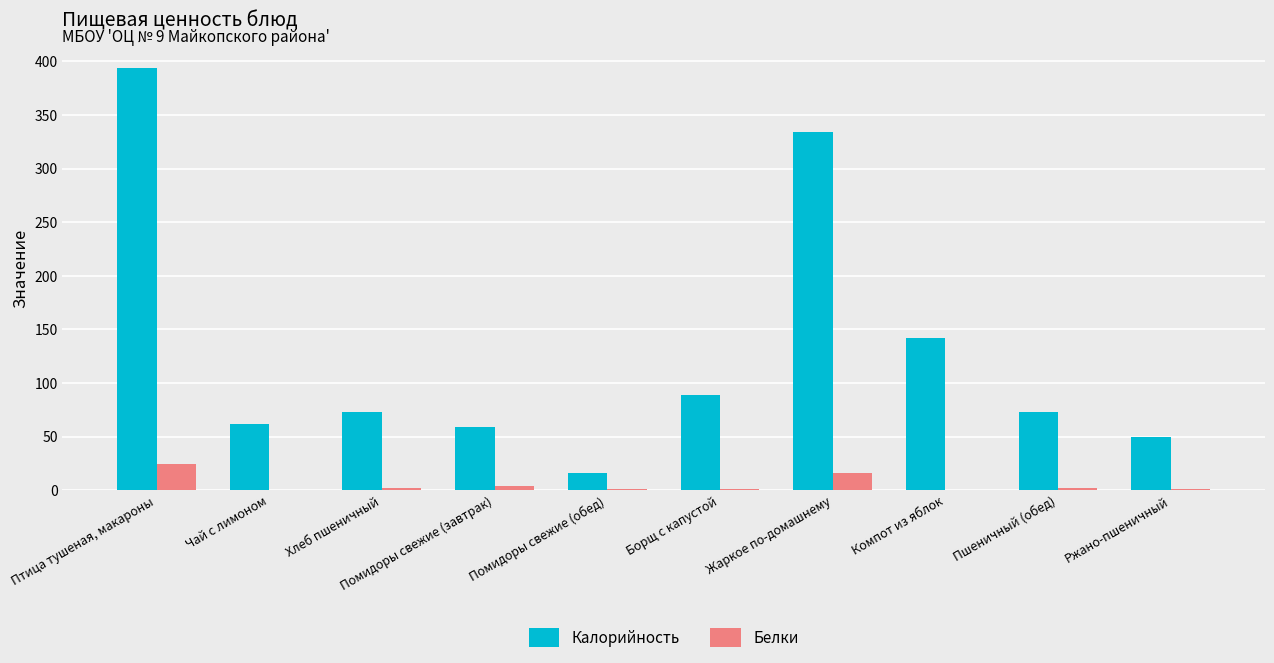

What is the difference between the Калорийность values at Помидоры свежие (обед) and Ржано-пшеничный?

33.9